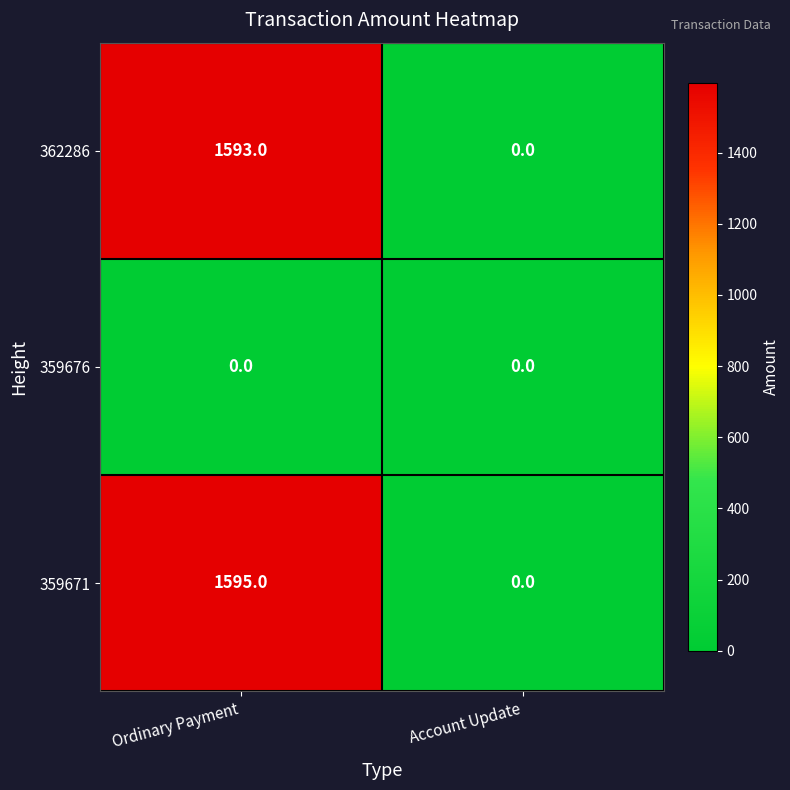

What is the total value across all series at Ordinary Payment?

3188